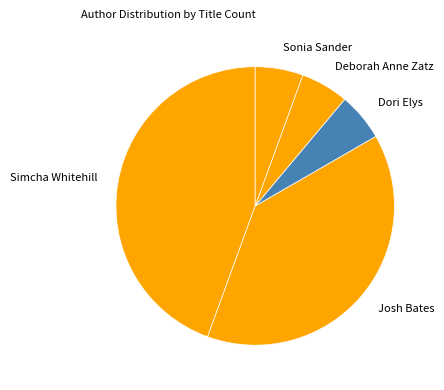

Combined, do Dori Elys and Josh Bates account for over 50%?

No